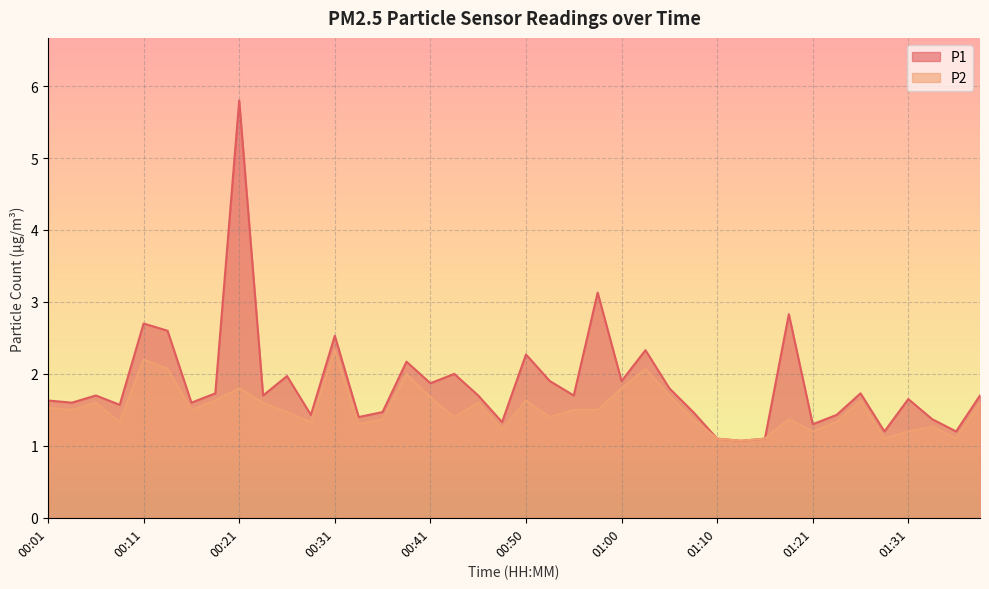

The value of P1 at 01:28 is 1.2. True or false?

True